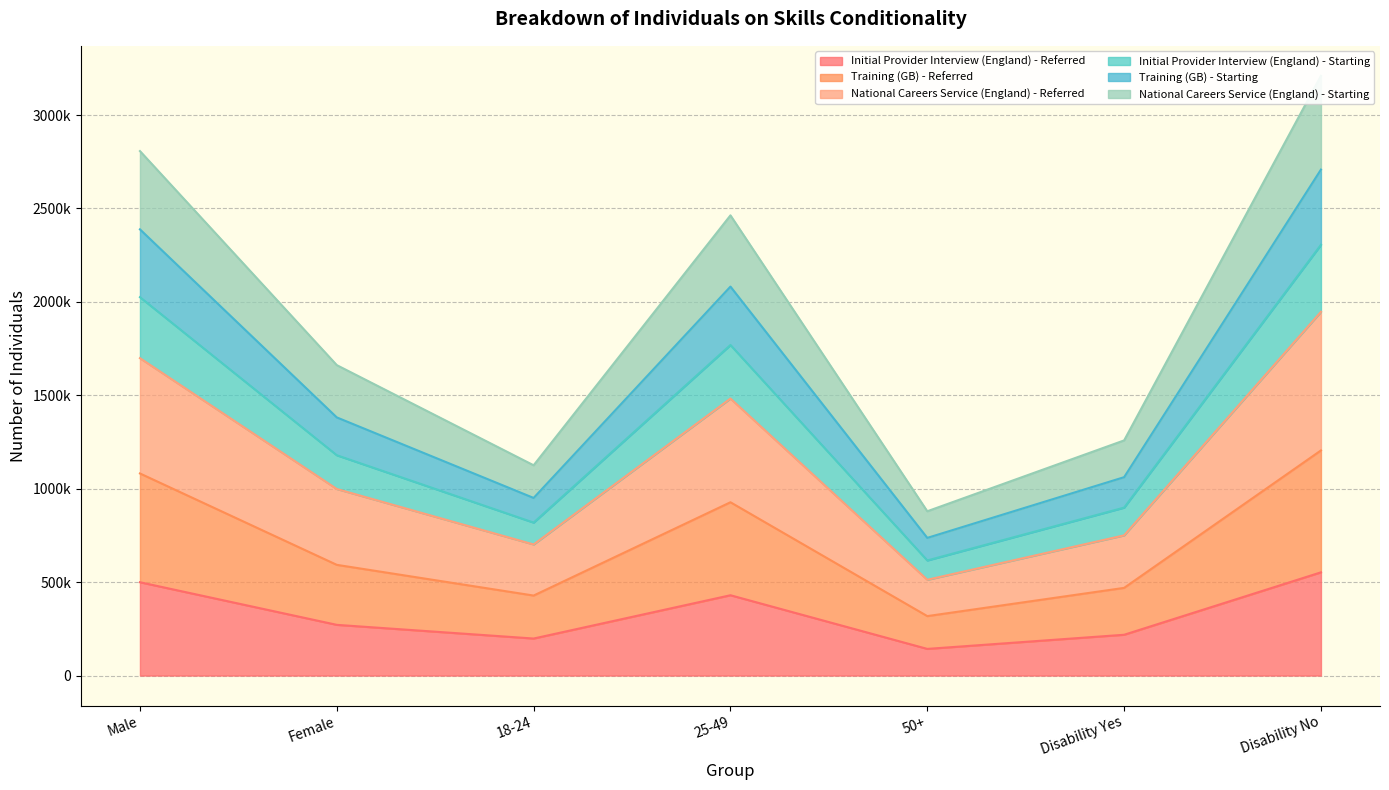

What is the minimum value shown in the chart?

142660